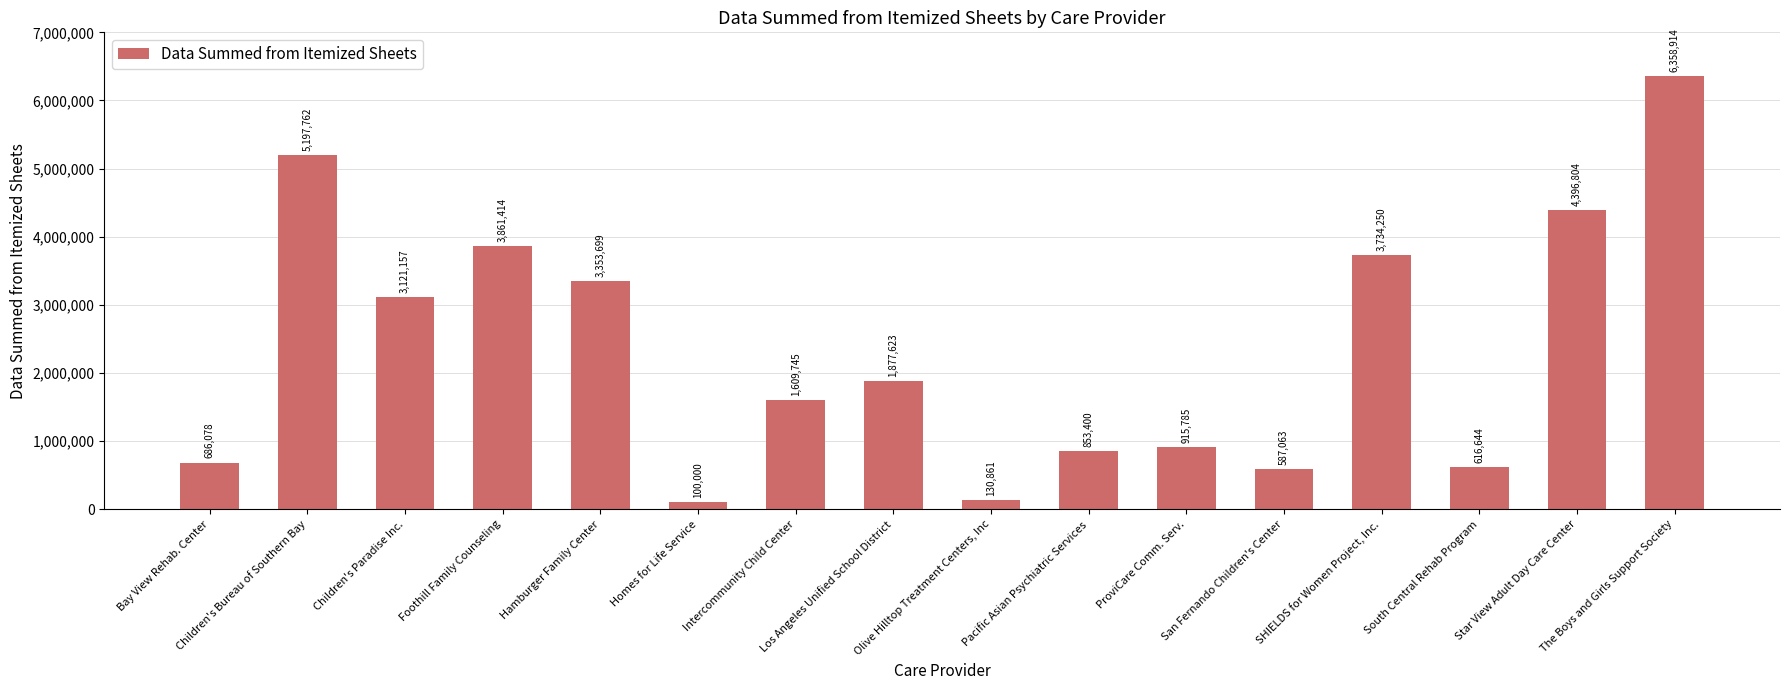

What is the label of the 14th bar from the right?

Children's Paradise Inc.